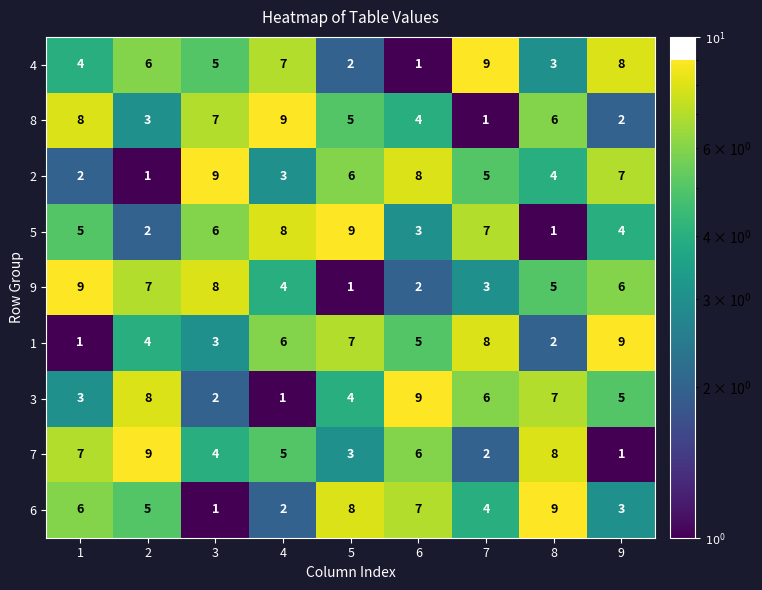

At which label is 4 closest to 5?

3